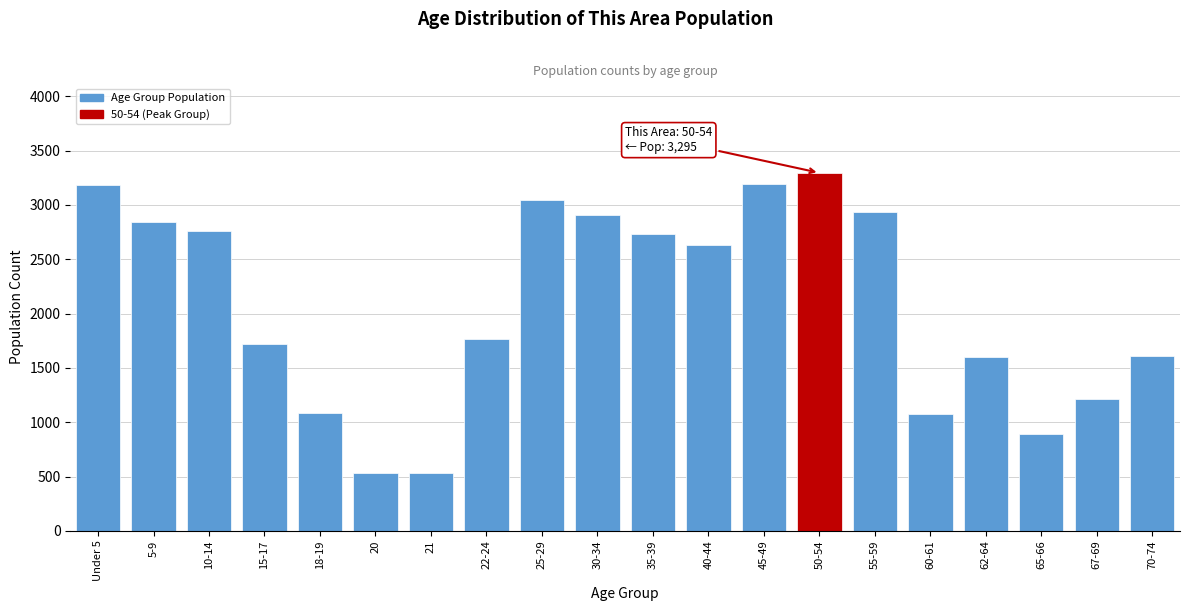

What is the ratio of the value at 50-54 to the value at 21?

6.2